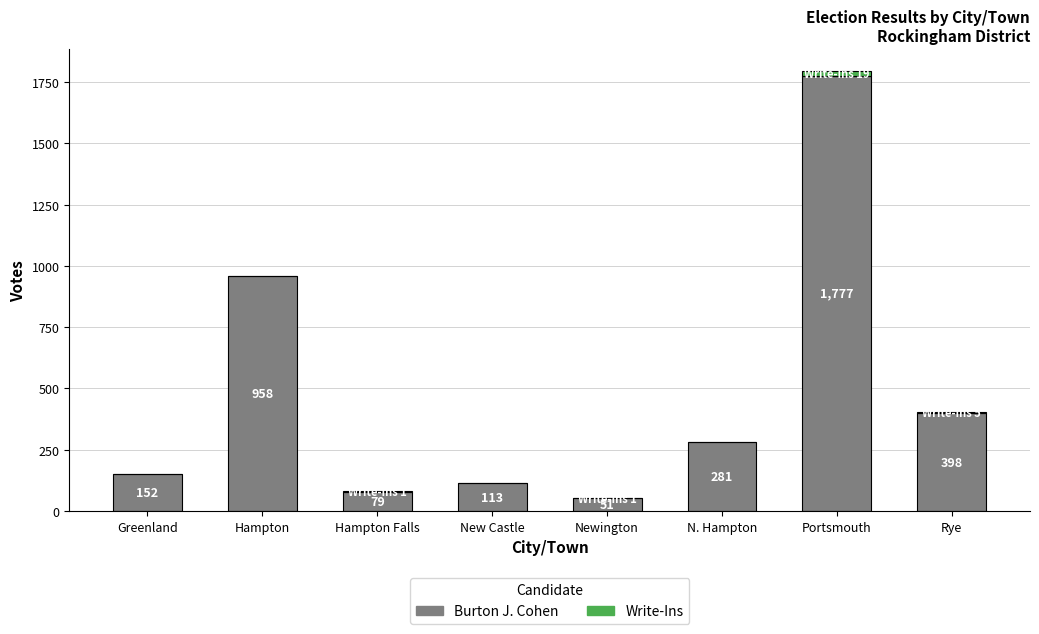

Reading left to right, list the values for the Burton J. Cohen series.

Greenland=152	Hampton=958	Hampton Falls=79	New Castle=113	Newington=51	N. Hampton=281	Portsmouth=1777	Rye=398